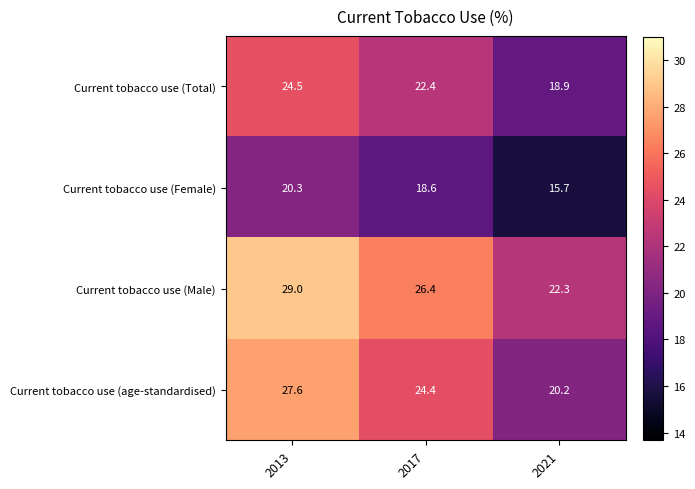

Reading right to left, list all the values displayed in this chart.

Current tobacco use (Total): 18.9	22.4	24.5
Current tobacco use (Female): 15.7	18.6	20.3
Current tobacco use (Male): 22.3	26.4	29.0
Current tobacco use (age-standardised): 20.2	24.4	27.6